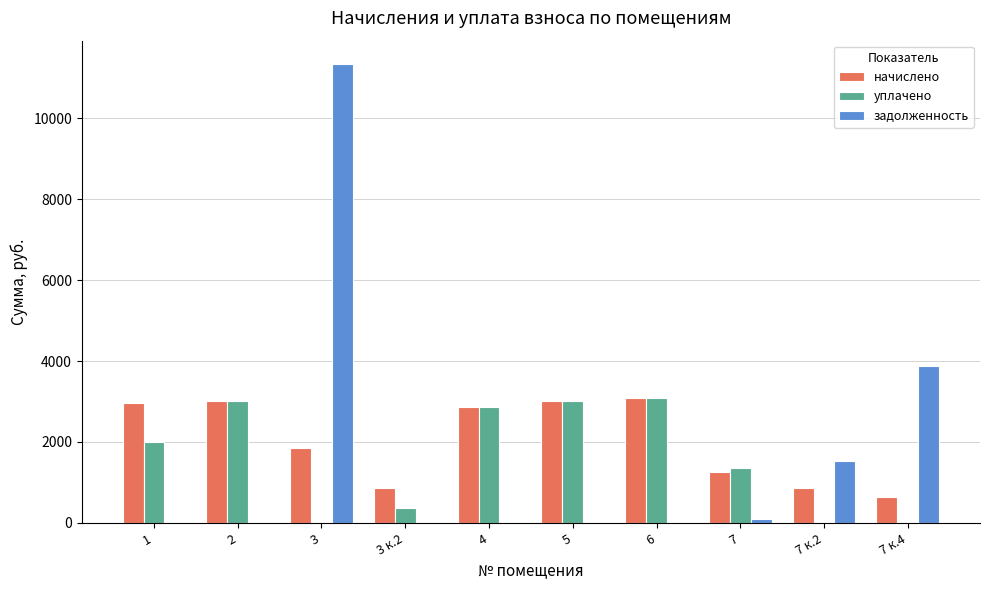

Which label corresponds to the largest value in the chart?

3